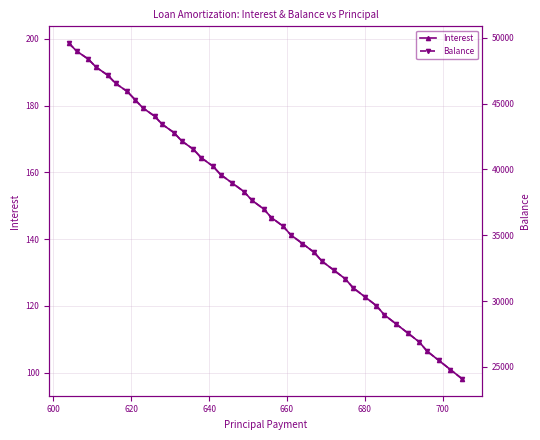

Which series has the widest spread of values?

Balance